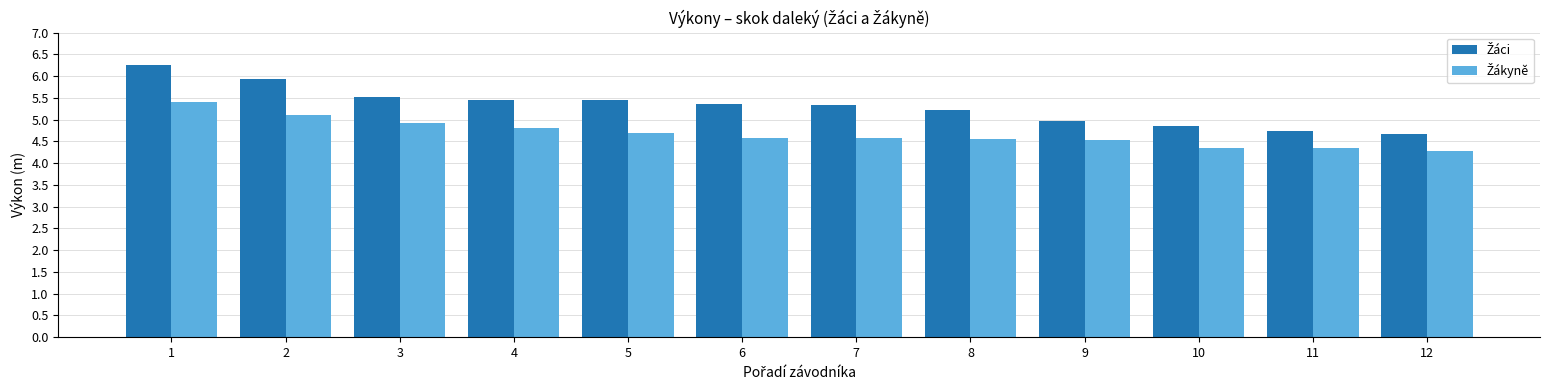

What is the total value across all series at 10?

9.2